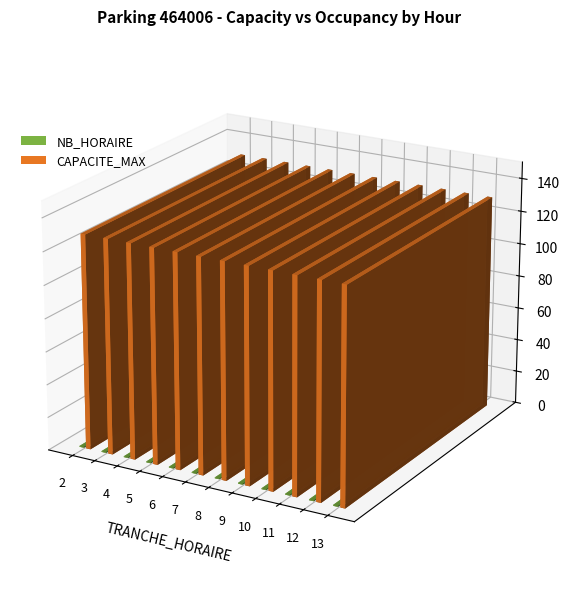

At which label does CAPACITE_MAX reach its minimum?

2